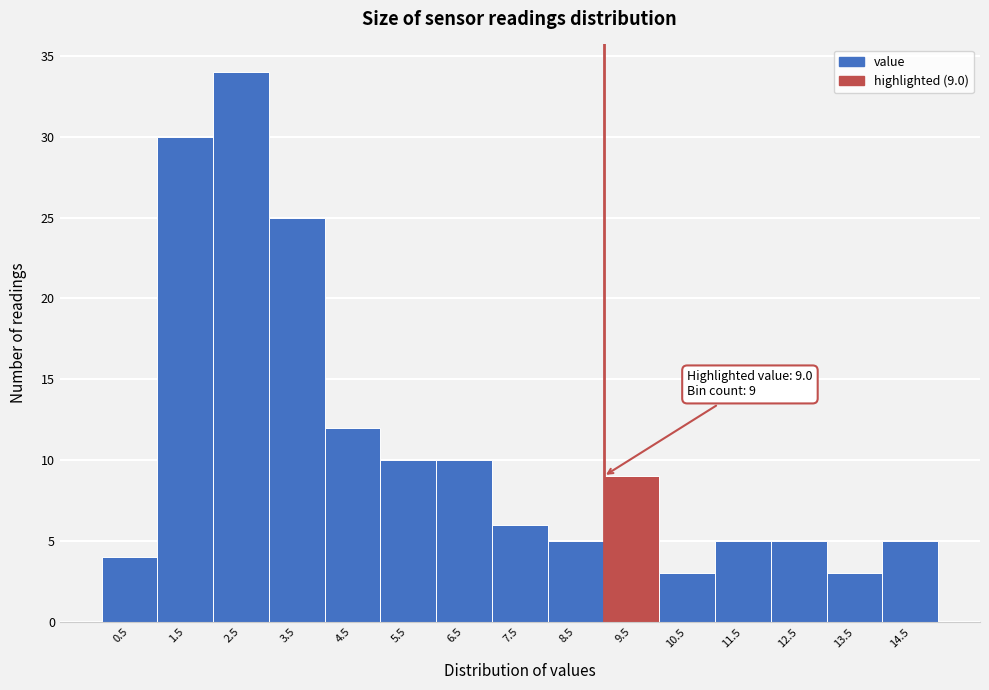

Which range on the x-axis has the tallest bar?

2 to 3